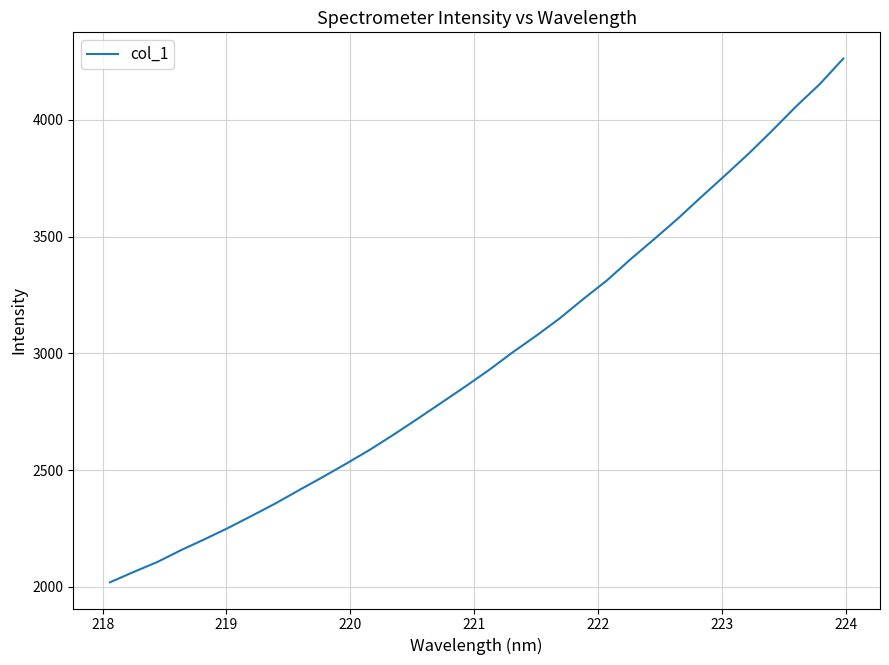

What is the smallest value displayed?

2019.9